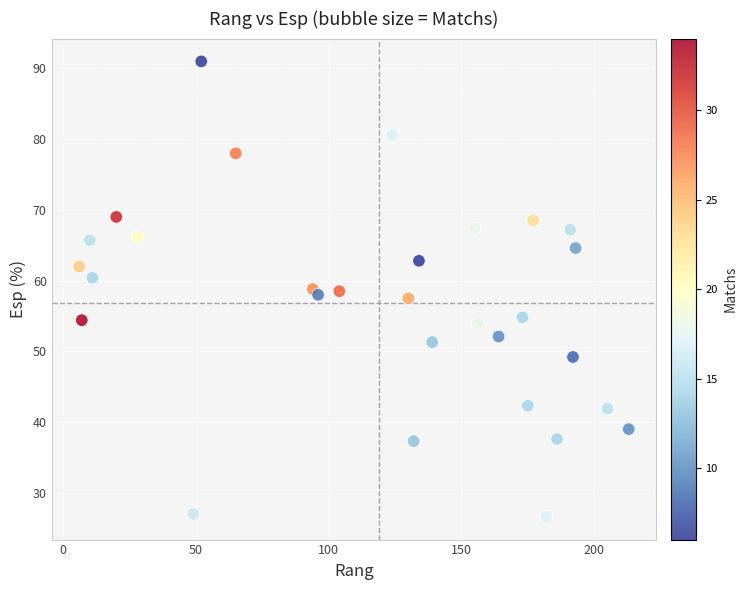

What is the range of Y values (max minus min)?

64.4